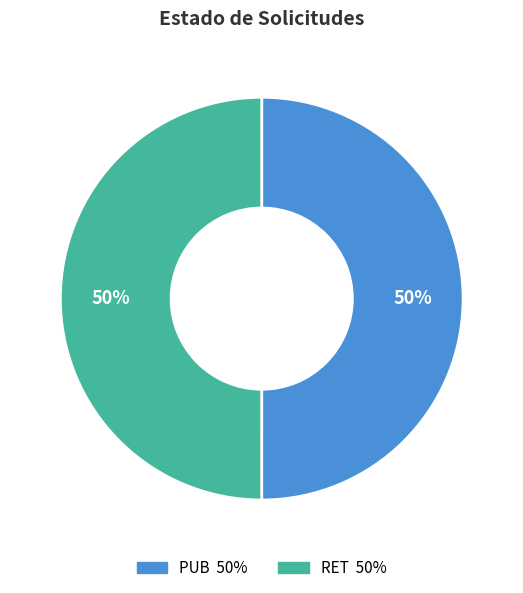

To the nearest percent, what portion does PUB represent?

50%